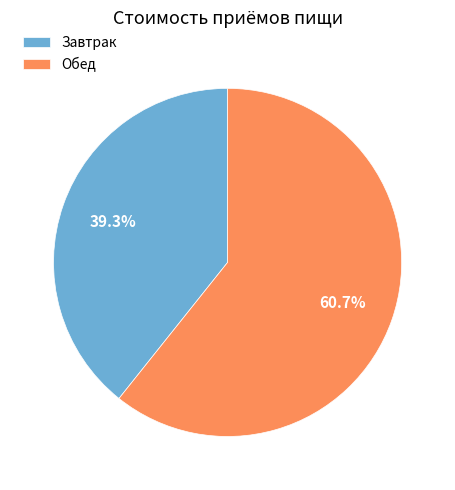

How many slices are in this pie chart?

2